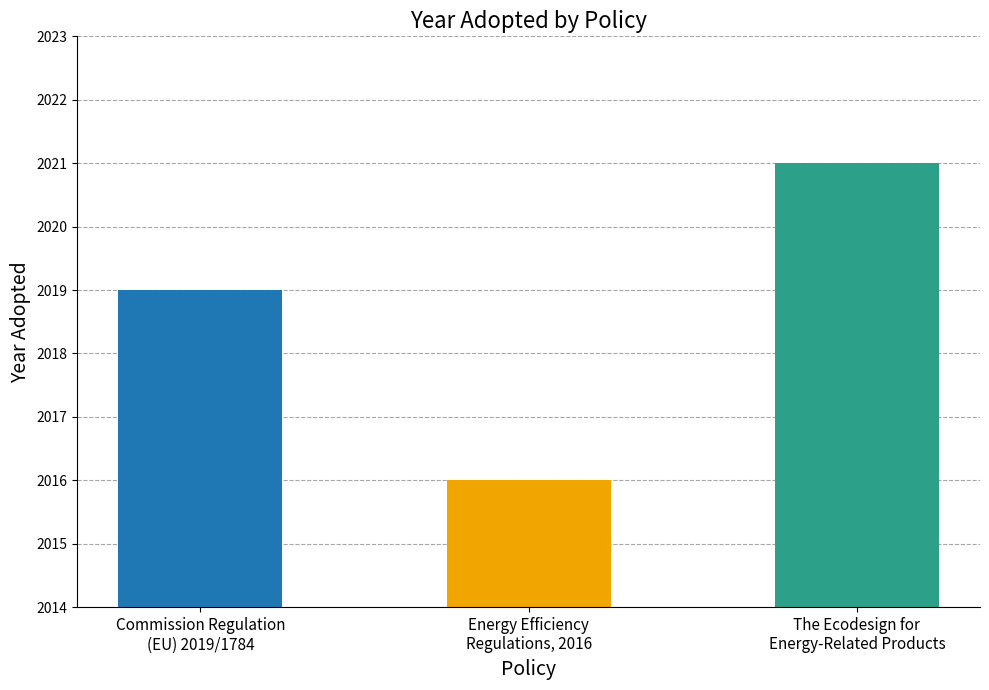

At which category does the chart reach its peak across all series?

The Ecodesign for
Energy-Related Products